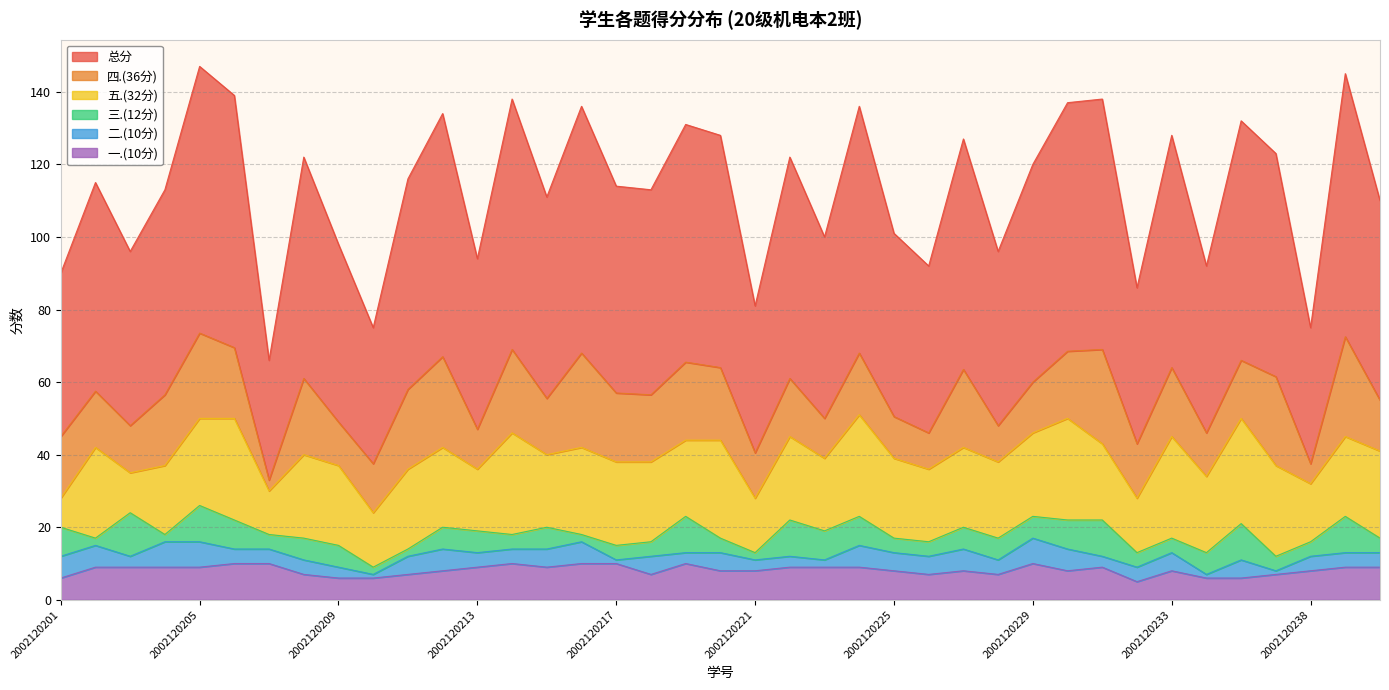

Reading left to right, list all the values displayed in this chart.

总分: 45.0	57.5	48.0	56.5	73.5	69.5	33.0	61.0	49.0	37.5	58.0	67.0	47.0	69.0	55.5	68.0	57.0	56.5	65.5	64.0	40.5	61.0	50.0	68.0	50.5	46.0	63.5	48.0	60.0	68.5	69.0	43.0	64.0	46.0	66.0	61.5	37.5	72.5	55.0
四.(36分): 17.0	15.5	13.0	19.5	23.5	19.5	3.0	21.0	12.0	13.5	22.0	25.0	11.0	23.0	15.5	26.0	19.0	18.5	21.5	20.0	12.5	16.0	11.0	17.0	11.5	10.0	21.5	10.0	14.0	18.5	26.0	15.0	19.0	12.0	16.0	24.5	5.5	27.5	14.0
五.(32分): 8.0	25.0	11.0	19.0	24.0	28.0	12.0	23.0	22.0	15.0	22.0	22.0	17.0	28.0	20.0	24.0	23.0	22.0	21.0	27.0	15.0	23.0	20.0	28.0	22.0	20.0	22.0	21.0	23.0	28.0	21.0	15.0	28.0	21.0	29.0	25.0	16.0	22.0	24.0
三.(12分): 8.0	2.0	12.0	2.0	10.0	8.0	4.0	6.0	6.0	2.0	2.0	6.0	6.0	4.0	6.0	2.0	4.0	4.0	10.0	4.0	2.0	10.0	8.0	8.0	4.0	4.0	6.0	6.0	6.0	8.0	10.0	4.0	4.0	6.0	10.0	4.0	4.0	10.0	4.0
二.(10分): 6.0	6.0	3.0	7.0	7.0	4.0	4.0	4.0	3.0	1.0	5.0	6.0	4.0	4.0	5.0	6.0	1.0	5.0	3.0	5.0	3.0	3.0	2.0	6.0	5.0	5.0	6.0	4.0	7.0	6.0	3.0	4.0	5.0	1.0	5.0	1.0	4.0	4.0	4.0
一.(10分): 6.0	9.0	9.0	9.0	9.0	10.0	10.0	7.0	6.0	6.0	7.0	8.0	9.0	10.0	9.0	10.0	10.0	7.0	10.0	8.0	8.0	9.0	9.0	9.0	8.0	7.0	8.0	7.0	10.0	8.0	9.0	5.0	8.0	6.0	6.0	7.0	8.0	9.0	9.0